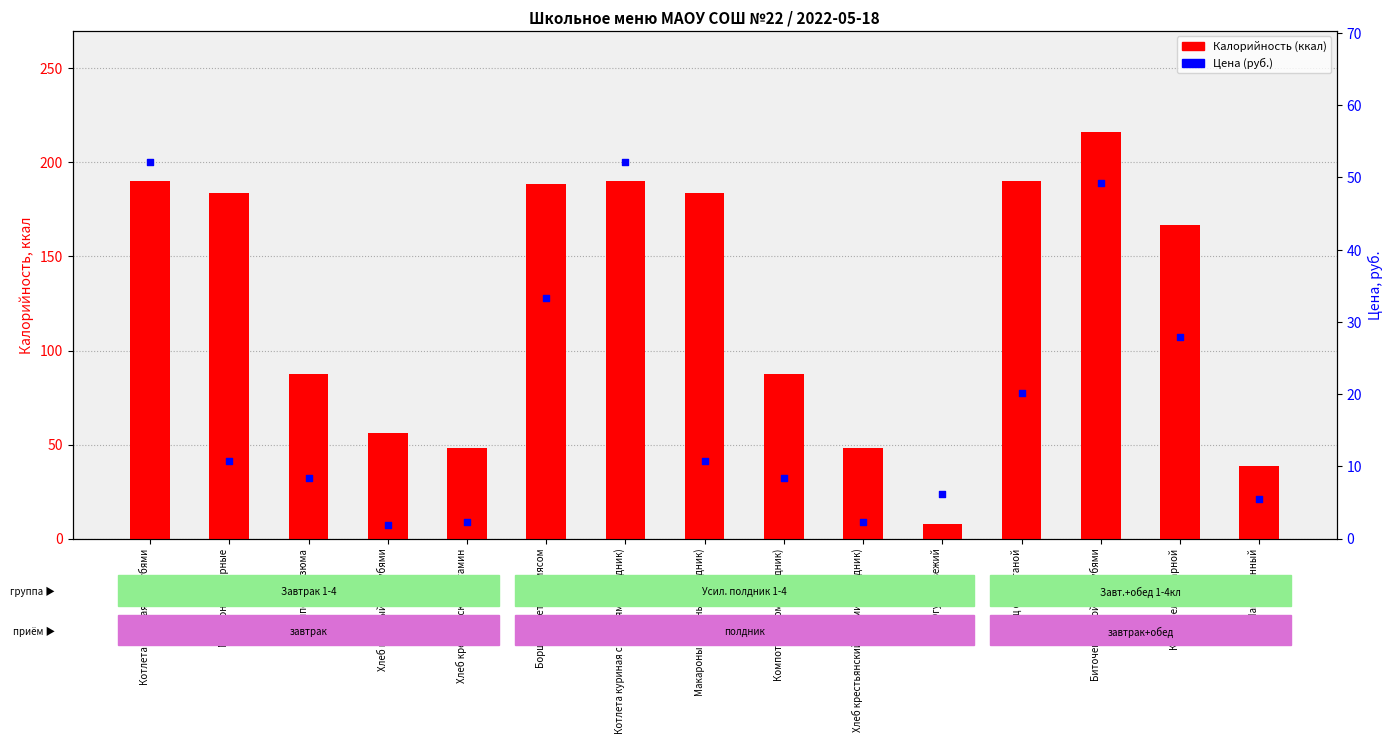

What is the total value across all series at Макароны отварные (полдник)?

194.6